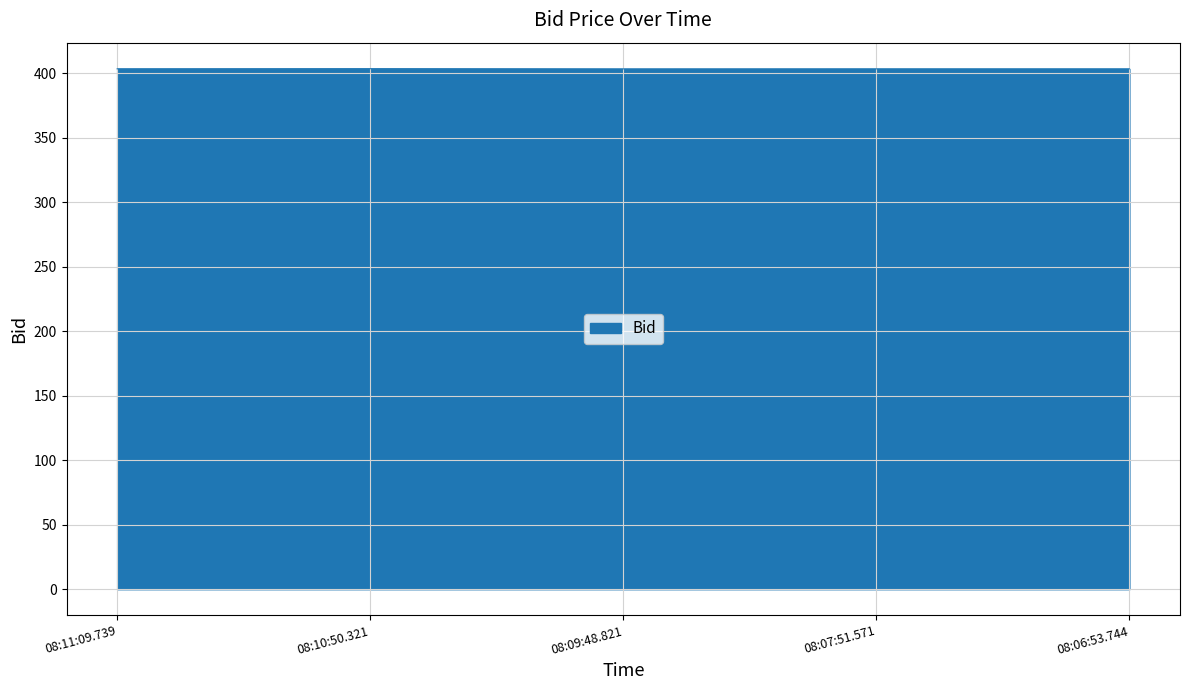

How many lines are shown in the chart?

1